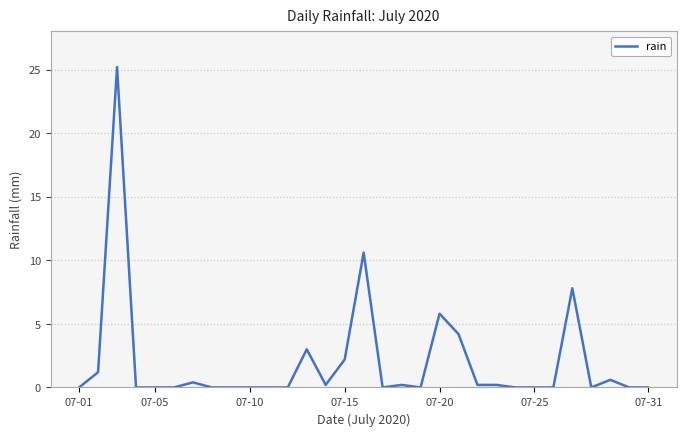

Is this an area chart (filled region under the line)?

No